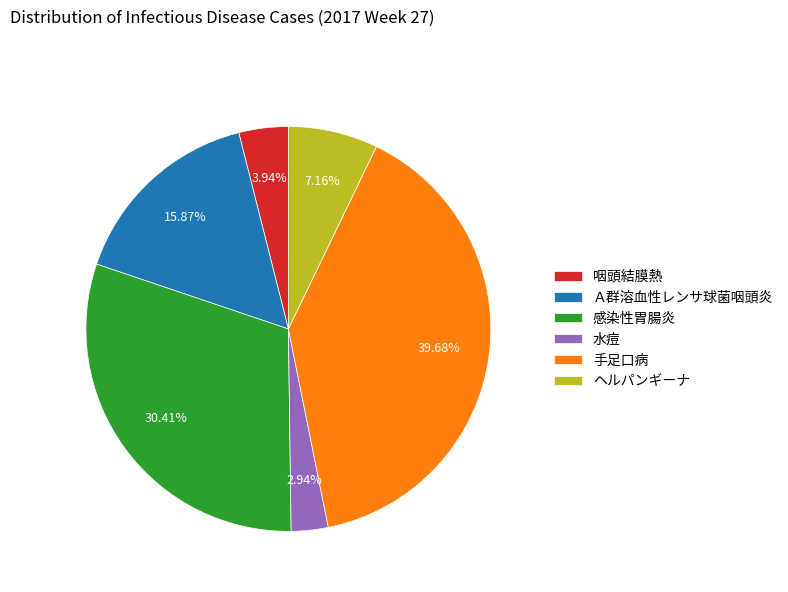

What percentage is the 水痘 slice, to the nearest percent?

3%